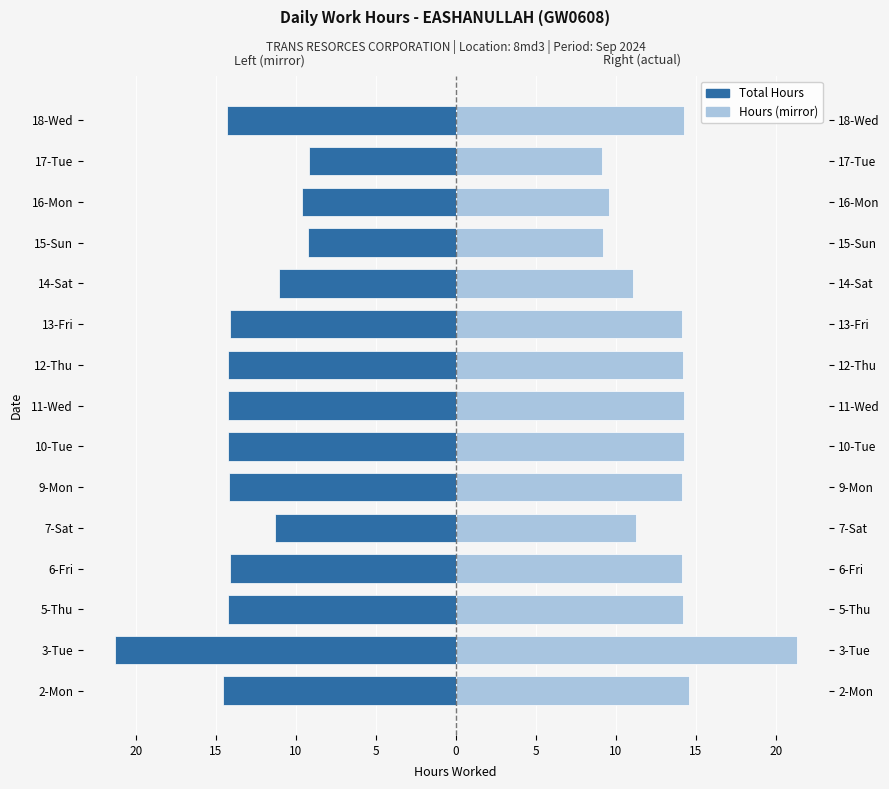

What is the sum of all Hours (mirror) values?

199.8